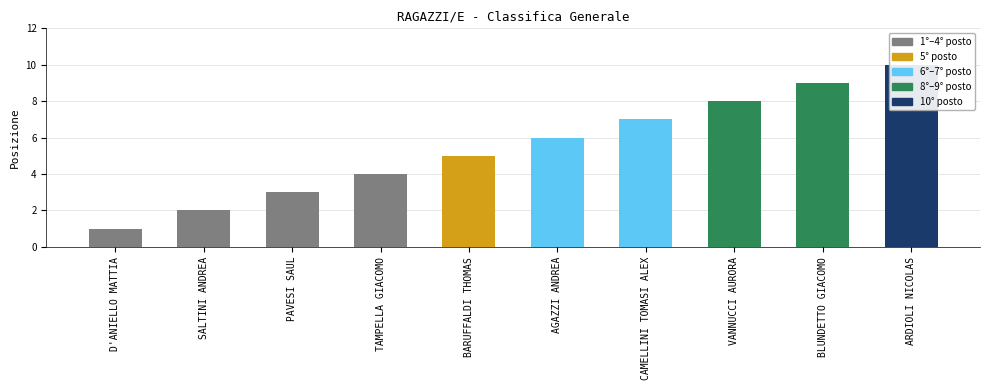

What is the sum of all values?

55